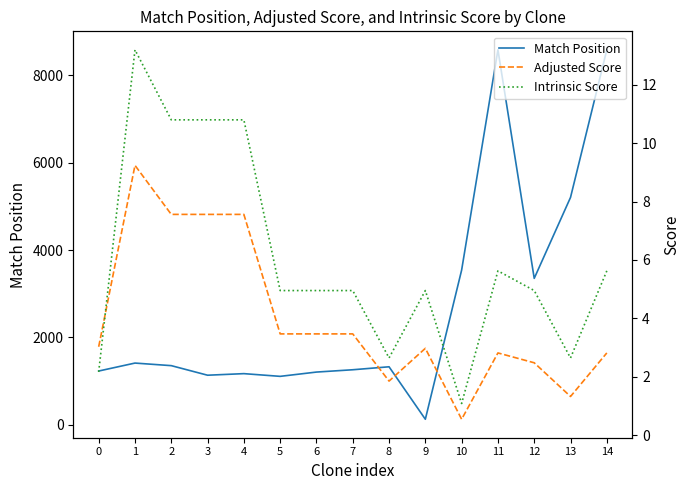

Where do Adjusted Score and Intrinsic Score first cross each other?

0 and 1